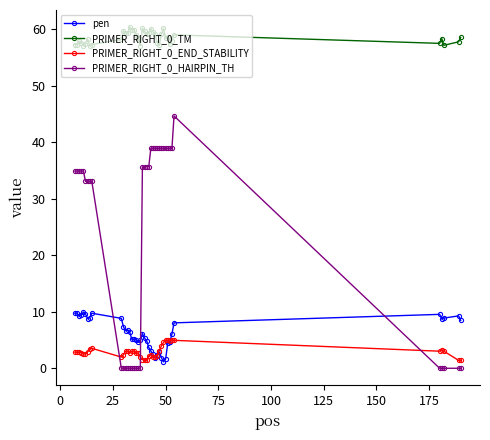

Does the chart have visible grid lines?

No